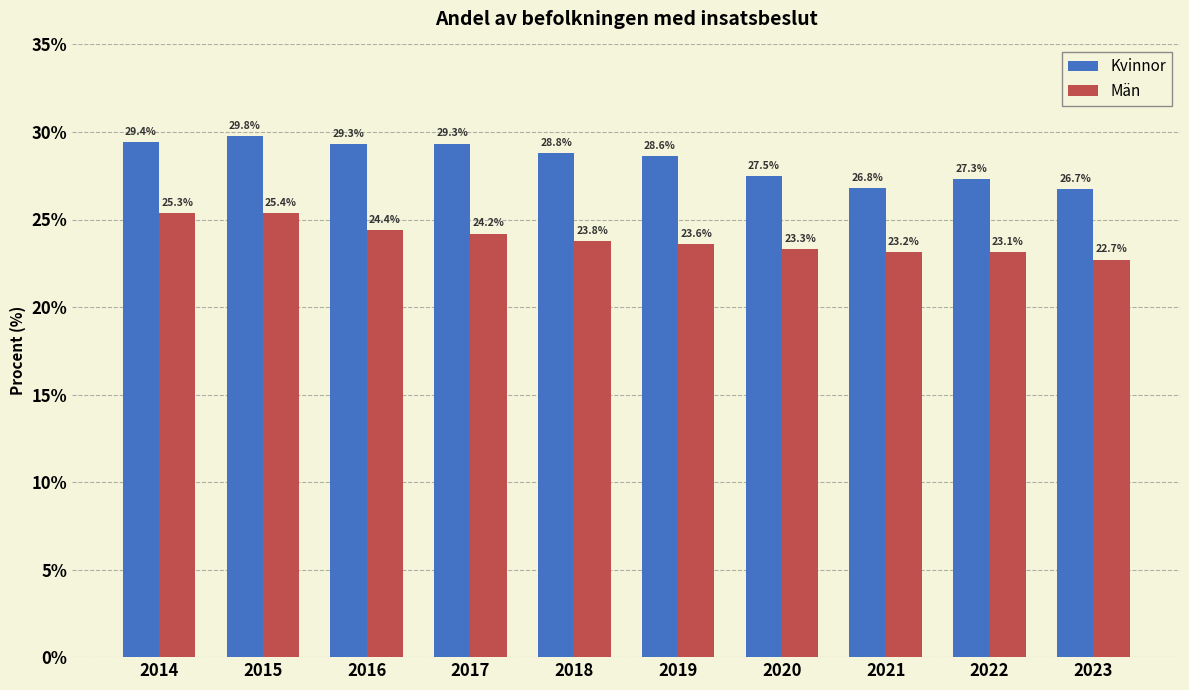

At how many categories does at least one series exceed 27?

8